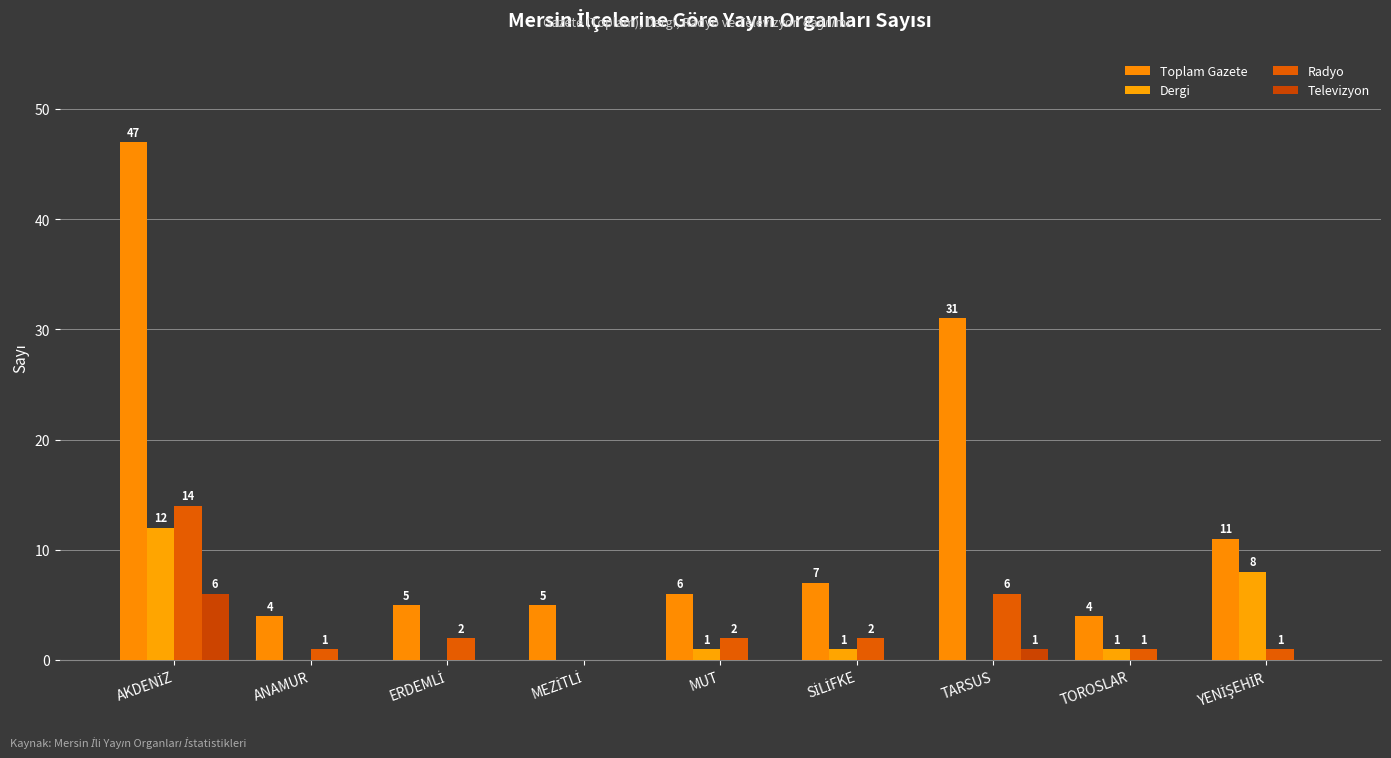

Reading left to right, transcribe all the data shown in this chart.

Toplam Gazete: AKDENİZ=47	ANAMUR=4	ERDEMLİ=5	MEZİTLİ=5	MUT=6	SİLİFKE=7	TARSUS=31	TOROSLAR=4	YENİŞEHİR=11
Dergi: AKDENİZ=12	ANAMUR=0	ERDEMLİ=0	MEZİTLİ=0	MUT=1	SİLİFKE=1	TARSUS=0	TOROSLAR=1	YENİŞEHİR=8
Radyo: AKDENİZ=14	ANAMUR=1	ERDEMLİ=2	MEZİTLİ=0	MUT=2	SİLİFKE=2	TARSUS=6	TOROSLAR=1	YENİŞEHİR=1
Televizyon: AKDENİZ=6	ANAMUR=0	ERDEMLİ=0	MEZİTLİ=0	MUT=0	SİLİFKE=0	TARSUS=1	TOROSLAR=0	YENİŞEHİR=0